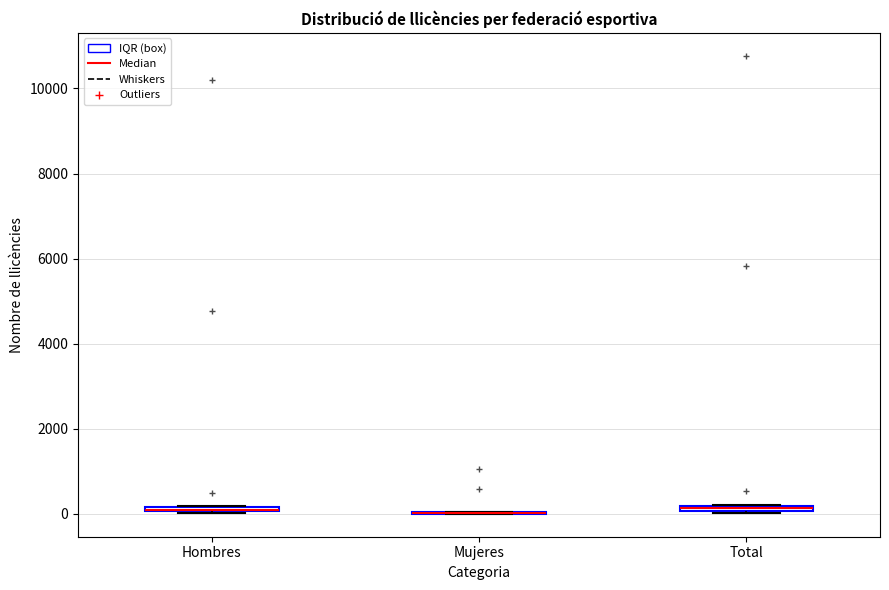

Where is the lower edge of the box for Hombres on the y-axis? The values are not printed on the chart, so give them approximately, as read against the axis.

0